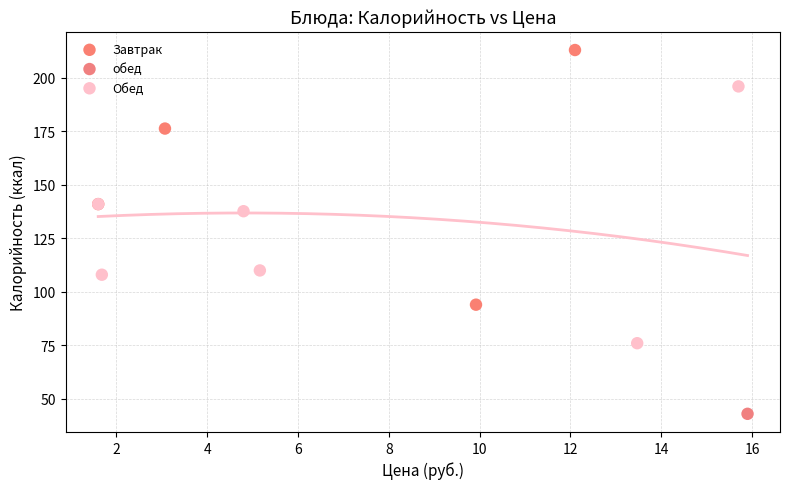

Which series reaches the minimum Y coordinate?

обед